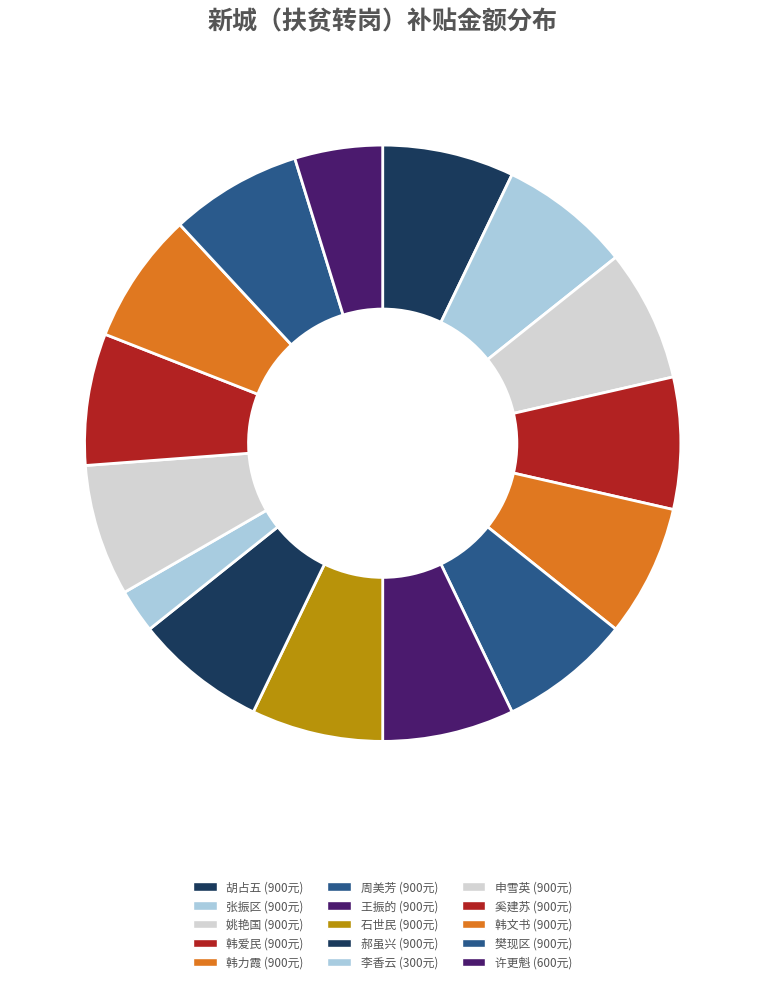

To the nearest percent, what percentage of the pie is 王振的?

7%